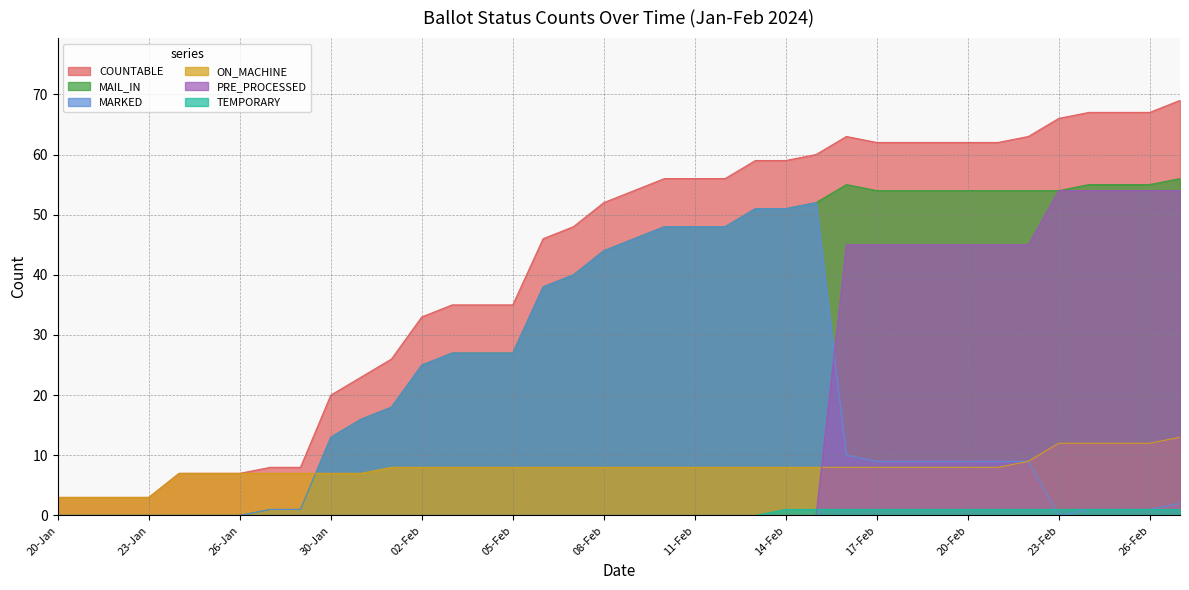

Does the chart have visible grid lines?

Yes